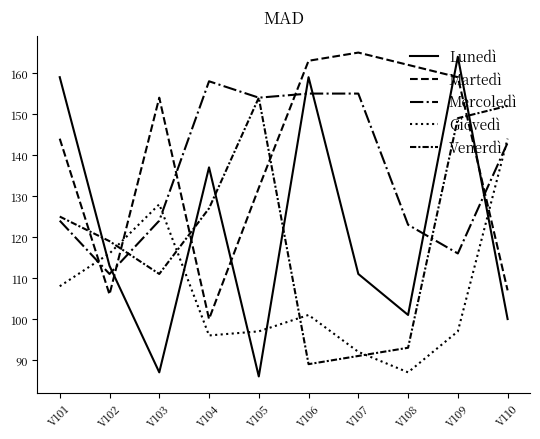

How many intersections are there between Mercoledì and Giovedì?

3